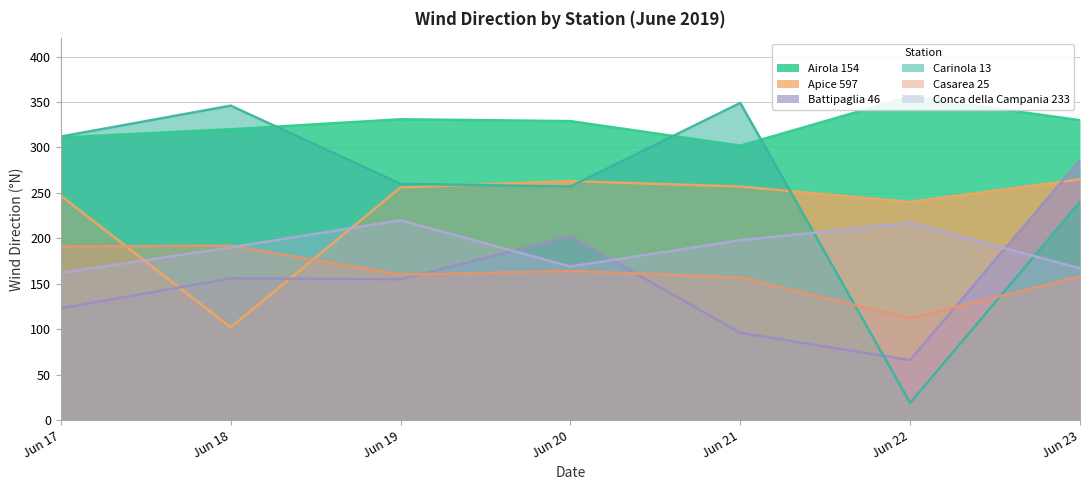

Is the value of Conca della Campania 233 at Jun 18 greater than the value of Carinola 13 at Jun 18?

No